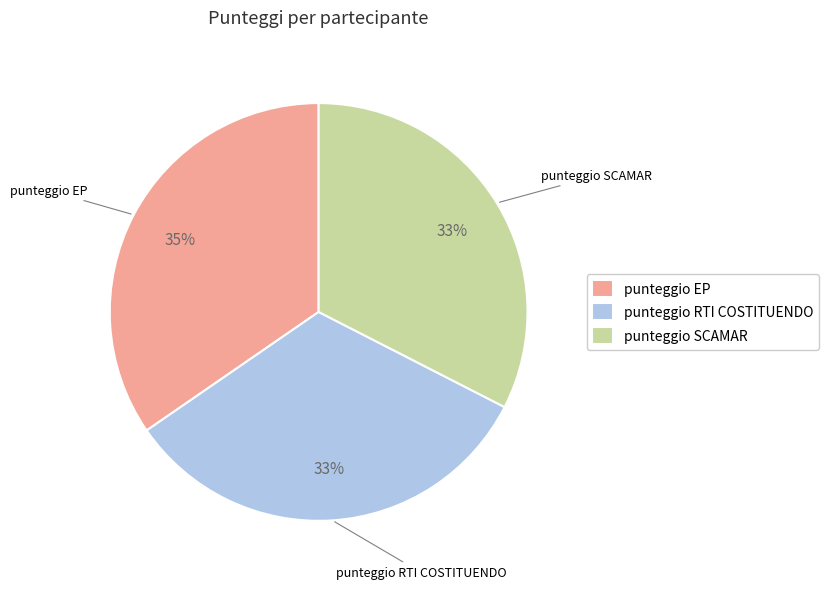

Which has a higher value, punteggio EP or punteggio RTI COSTITUENDO?

punteggio EP